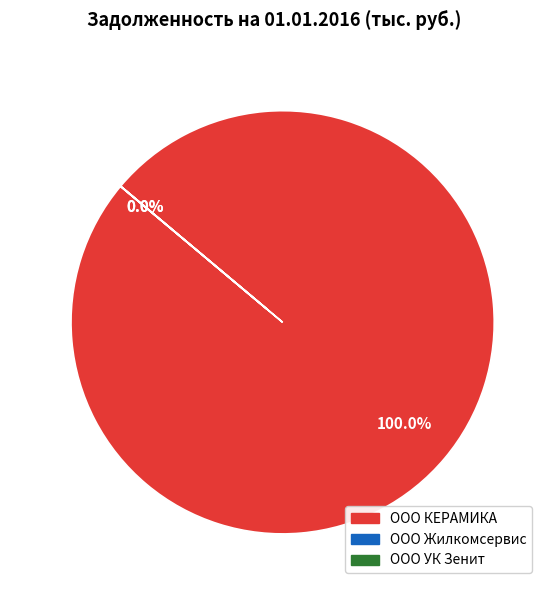

The МУП ВКХ slice represents 93% of the pie. True or false?

False